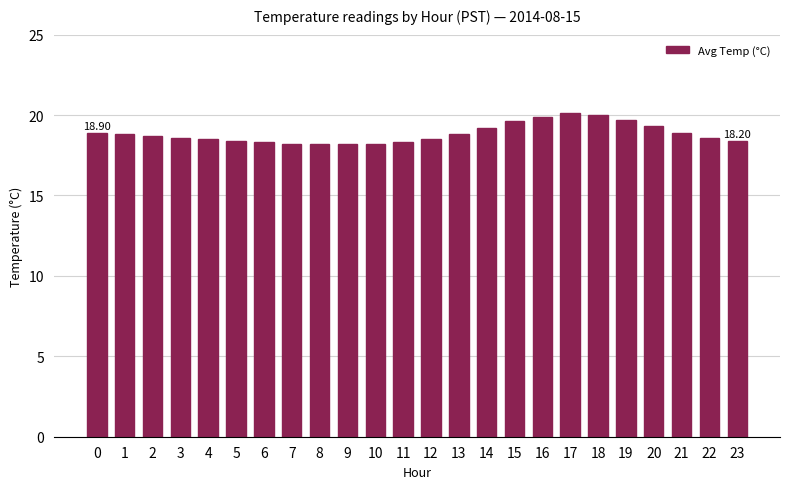

What is the difference between the maximum and minimum values?

1.9